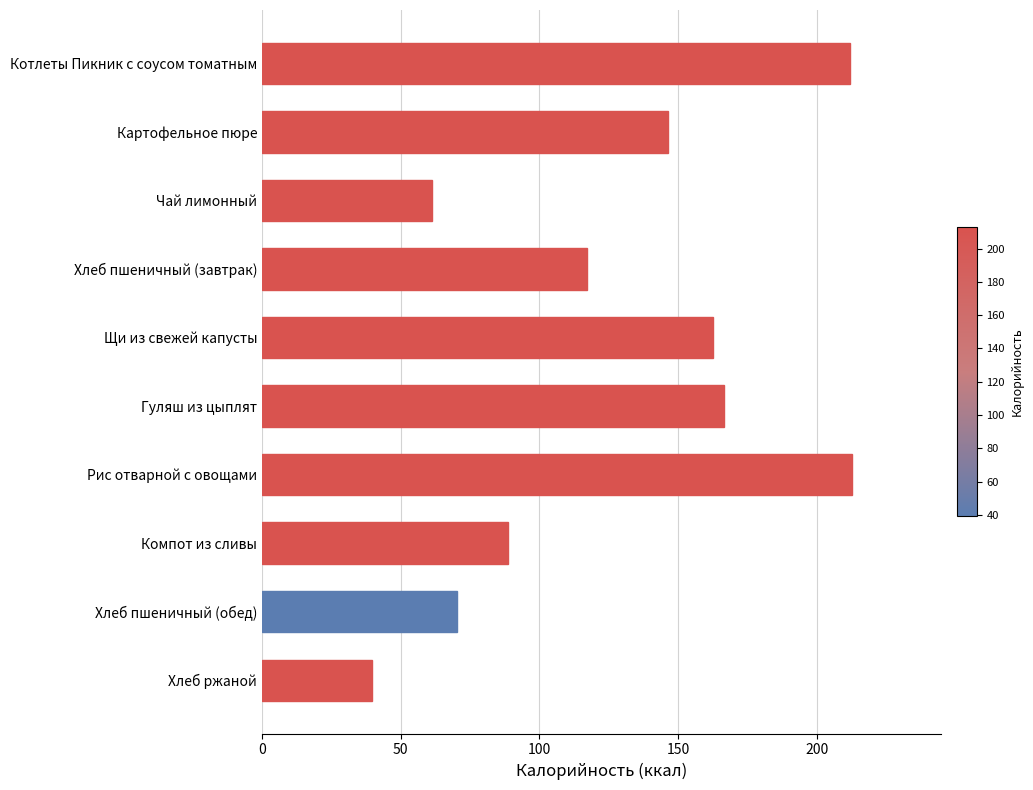

What is the greatest value displayed?

212.9